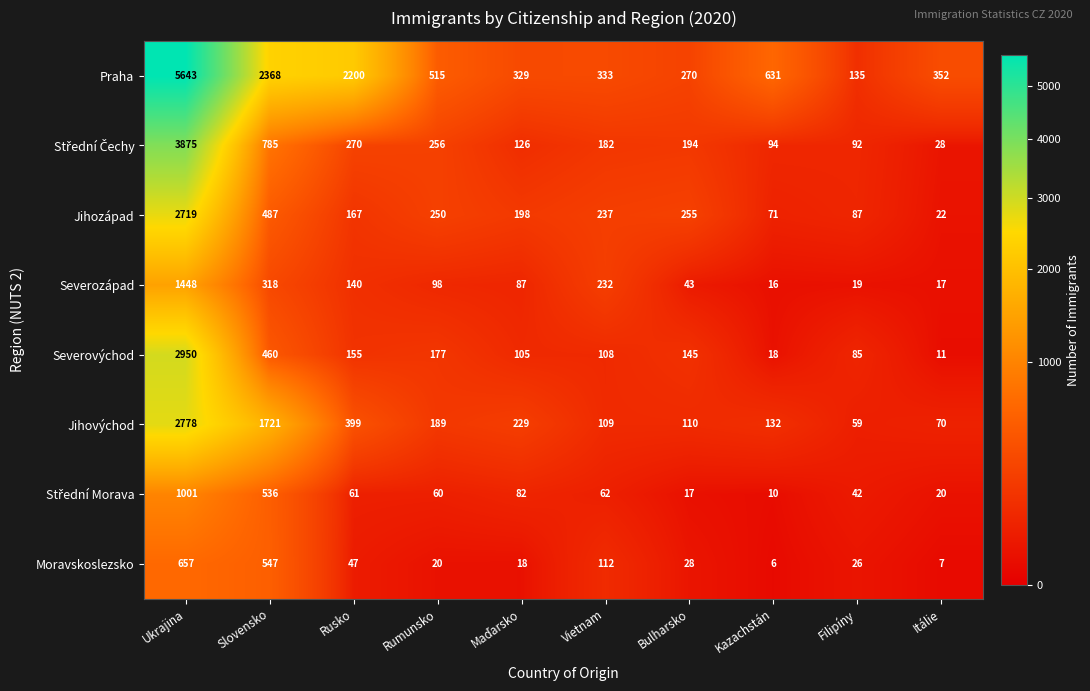

Read the Moravskoslezsko value at Ukrajina, to the nearest 10.

660